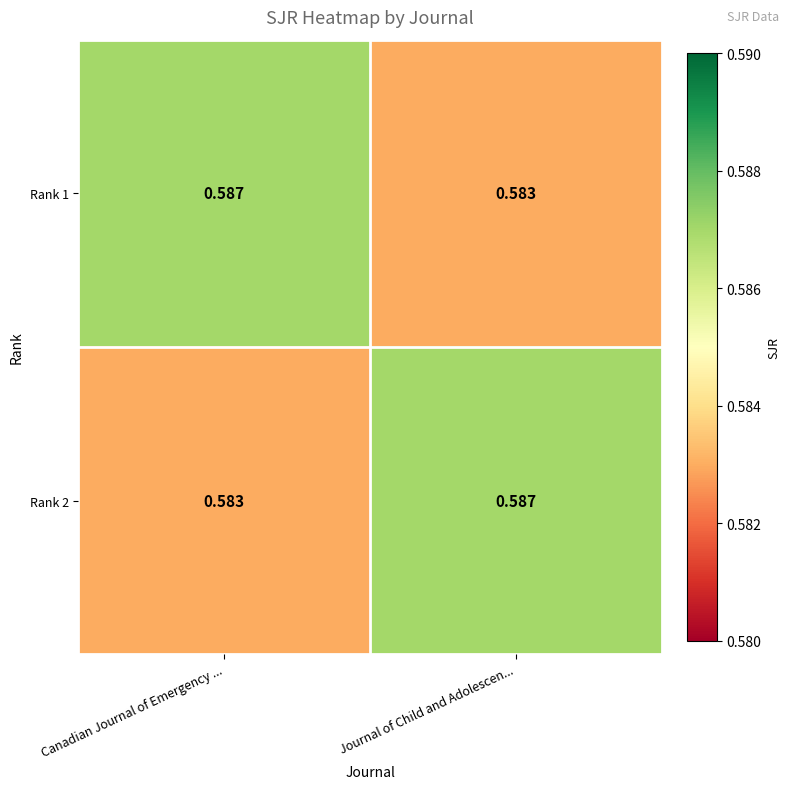

At which label is Rank 2 closest to 0?

Canadian Journal of Emergency ...